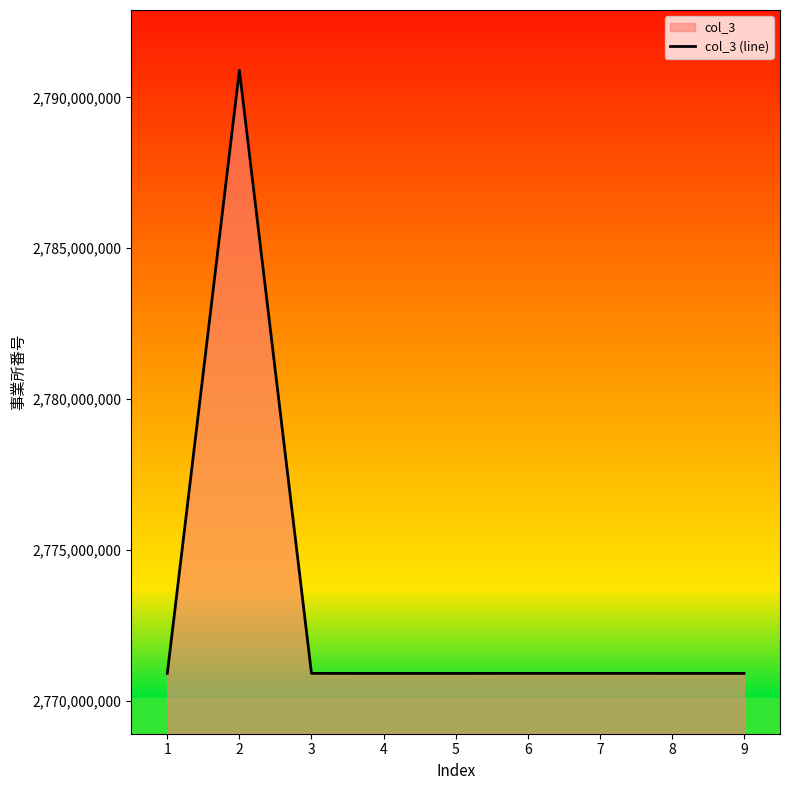

How many points are lower than both their immediate neighbors (excluding endpoints)?

1